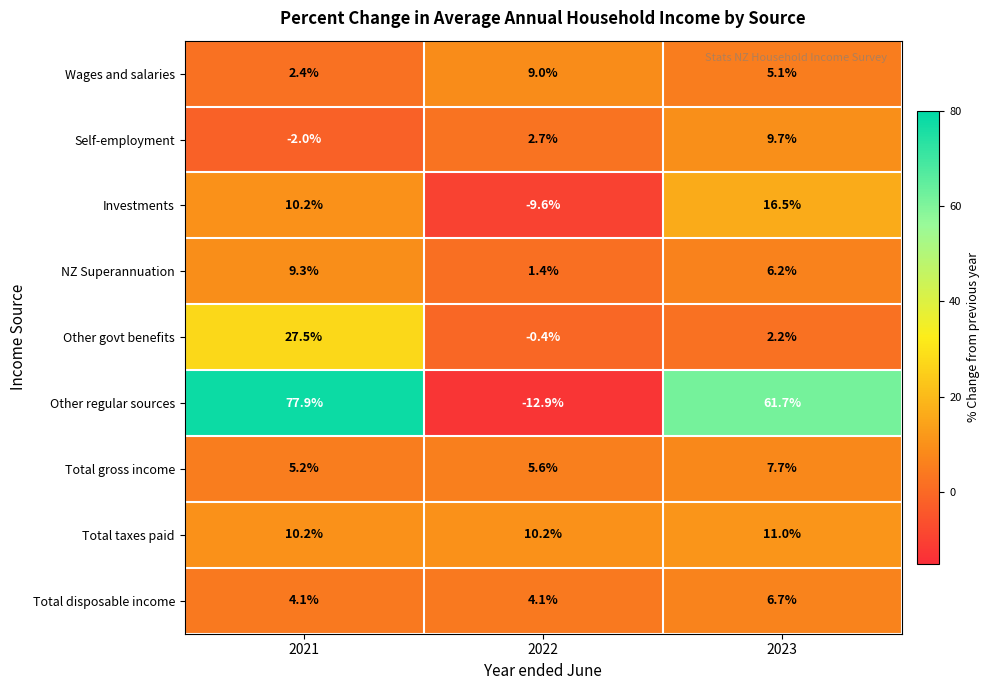

Which label corresponds to the smallest value in the chart?

2022